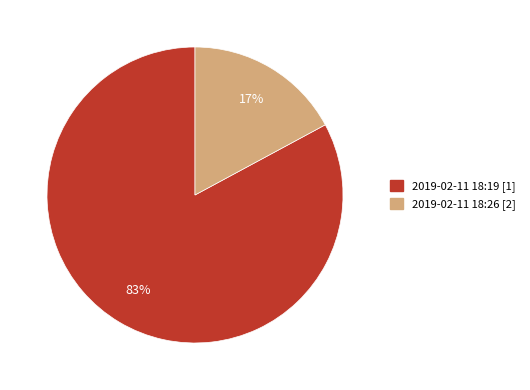

Is there a majority slice in this chart?

Yes